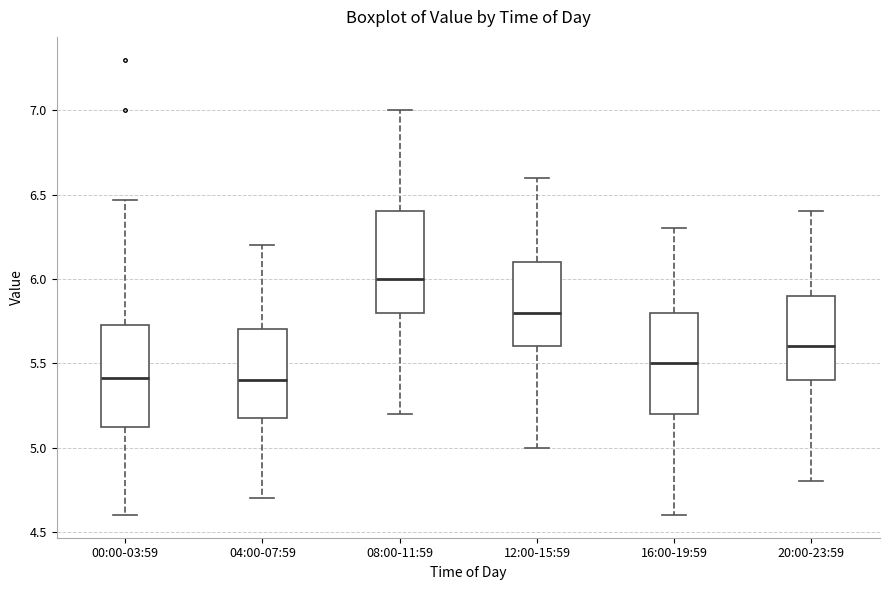

Where does the median line of the box for 16:00-19:59 sit on the y-axis? The values are not printed on the chart, so give them approximately, as read against the axis.

5.50